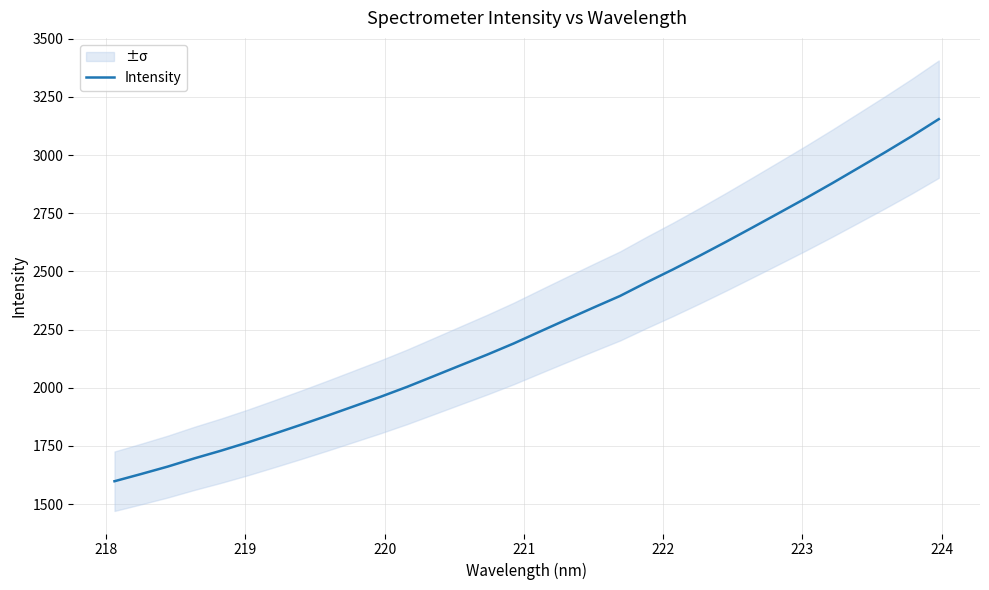

How many categories are shown in the chart?

32